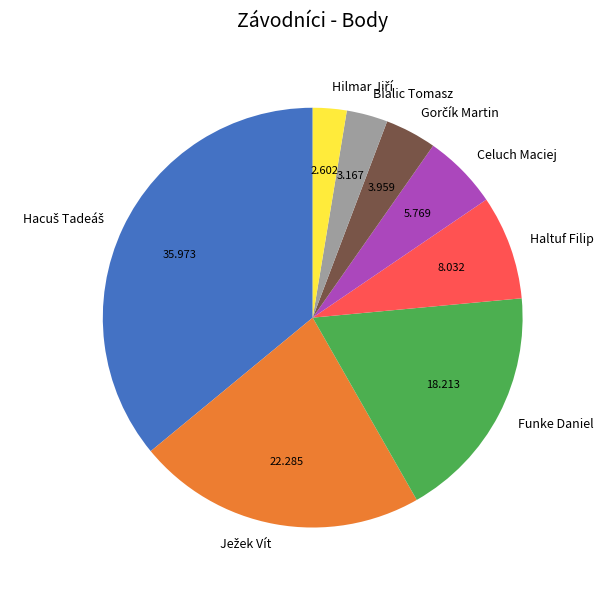

Does Funke Daniel represent more than half of the total?

No